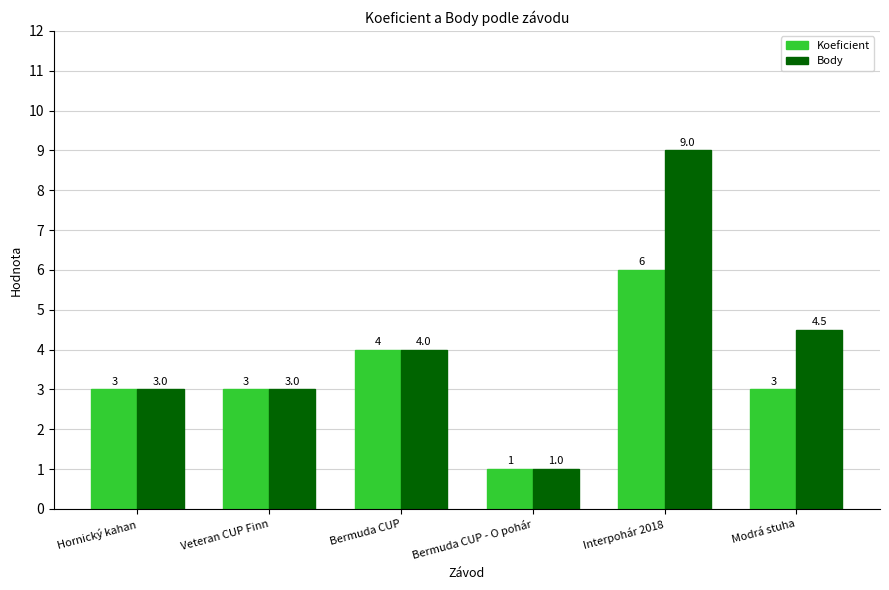

What is the average value of the Body series?

4.1